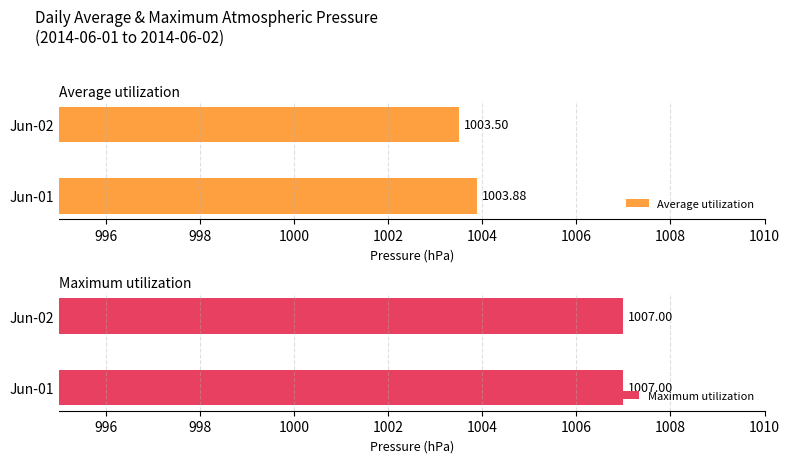

What is the average value of the Average utilization series?

1003.7